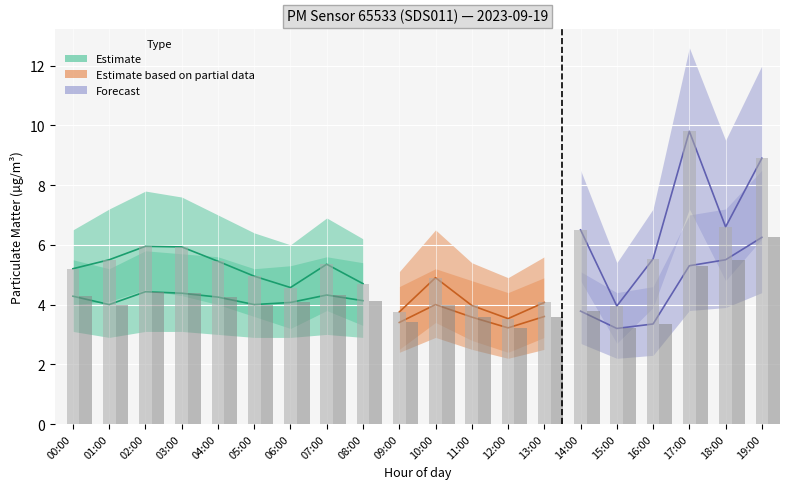

Does the chart contain stacked bars?

No